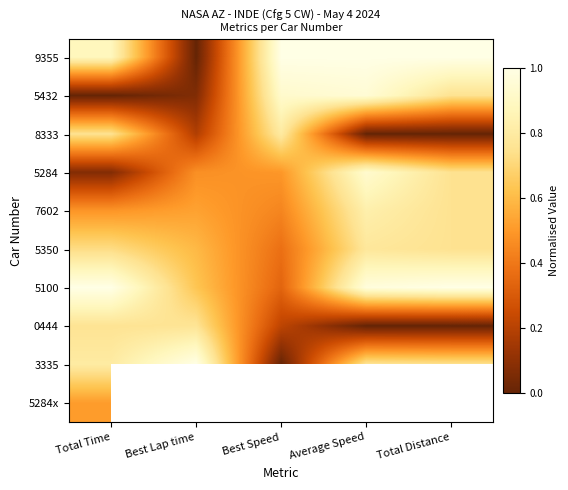

Rank the series by their maximum value, from highest to lowest.

5100, 9355, 3335, 5432, 5284, 7602, 8333, 5350, 0444, 5284x